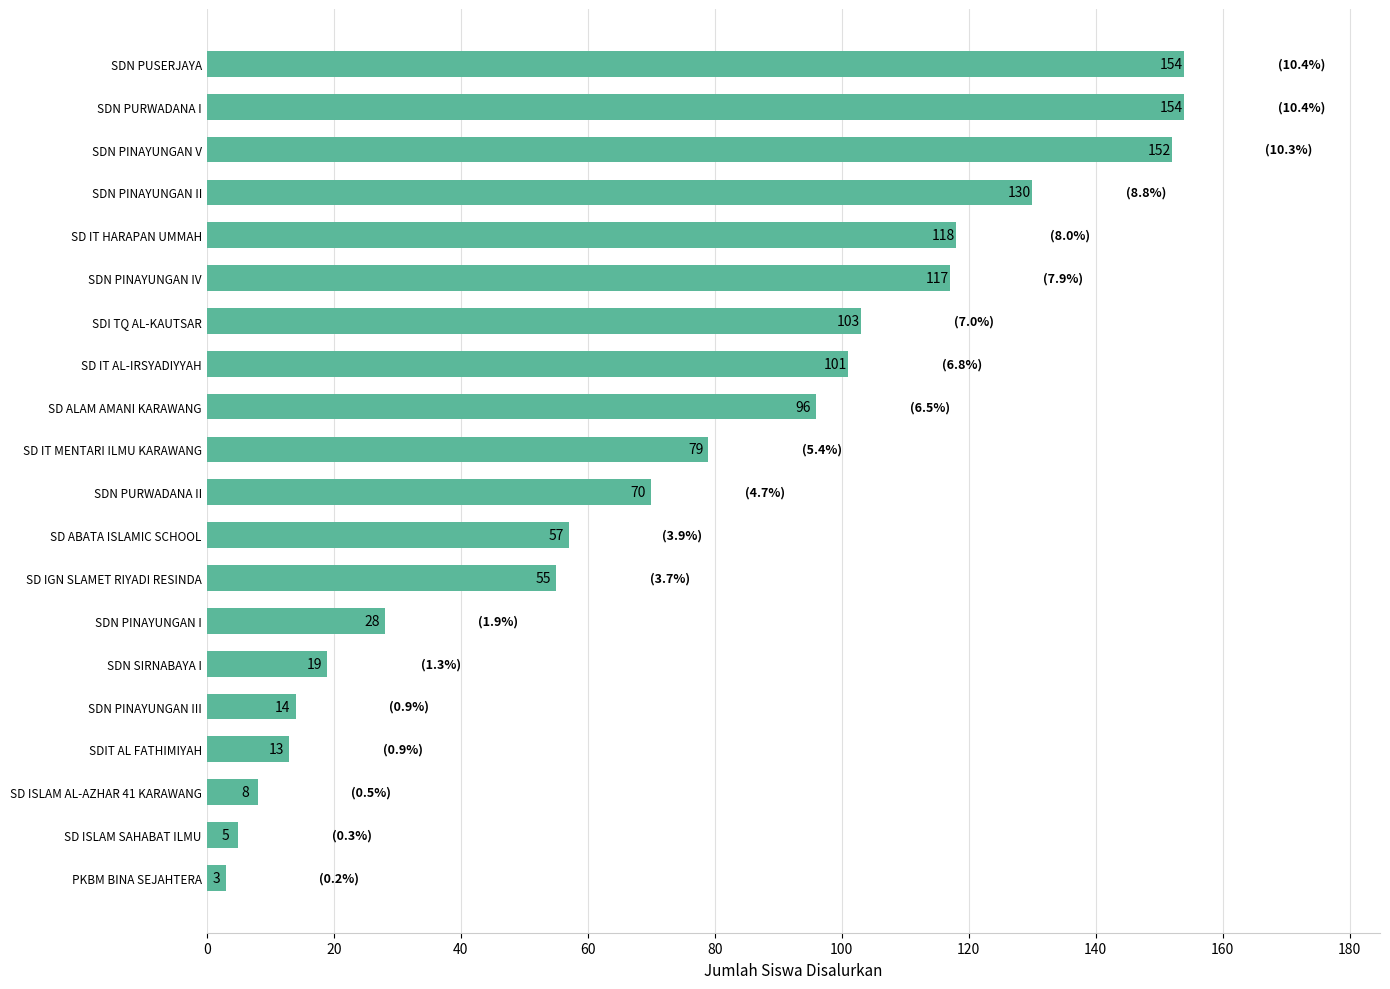

Which label corresponds to the smallest value in the chart?

PKBM BINA SEJAHTERA